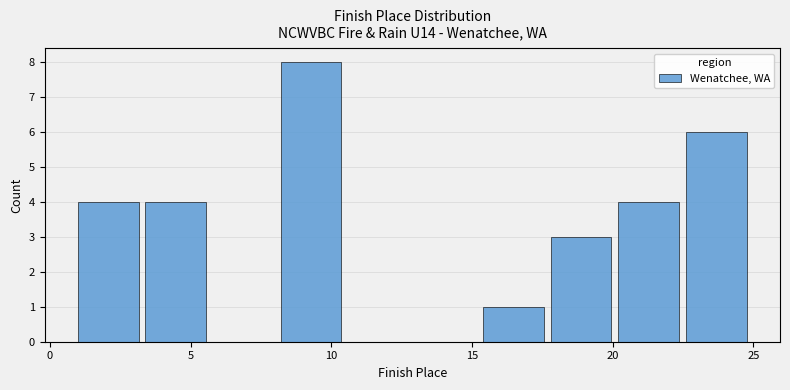

What is the height of the bar covering 8.2 to 10.6 on the x-axis? Neither the bar edges nor the heights are printed on the chart, so give them approximately, as read against the axes.

8